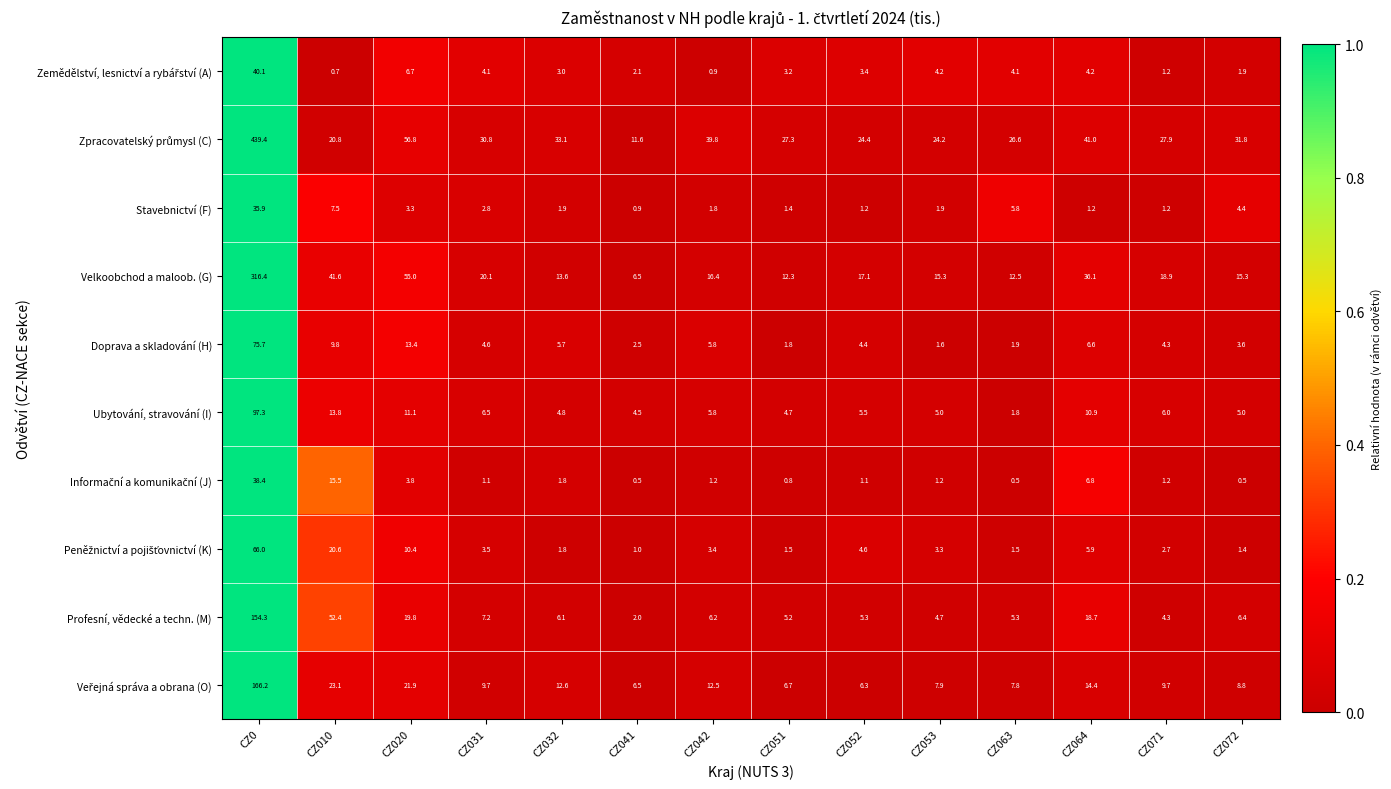

What is the maximum value shown in the chart?

439.4